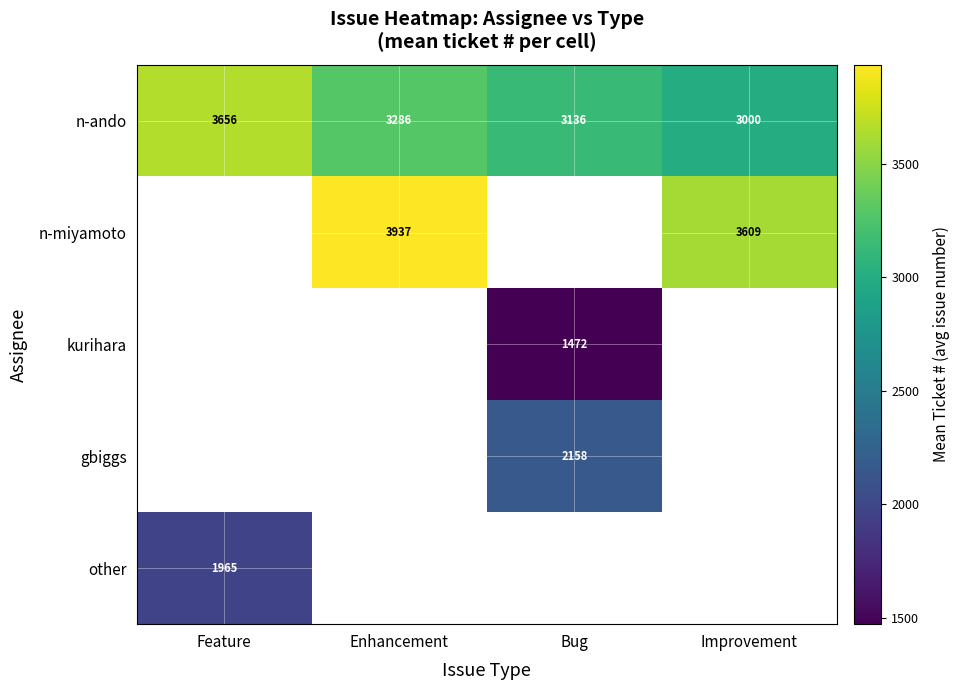

Between Improvement and Enhancement, which is larger?

Enhancement